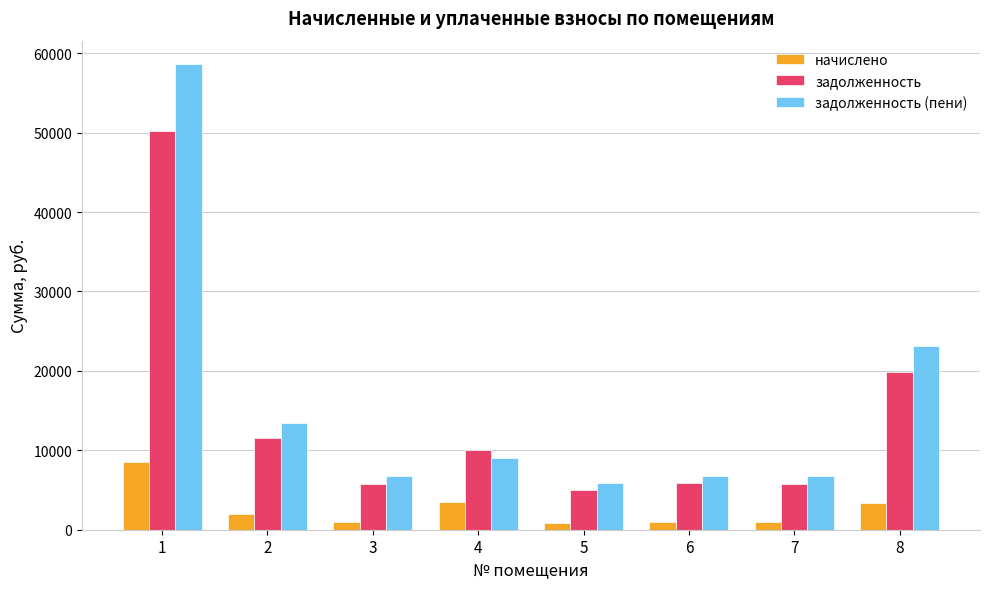

What is the difference between the maximum and minimum values in the начислено series?

7624.7